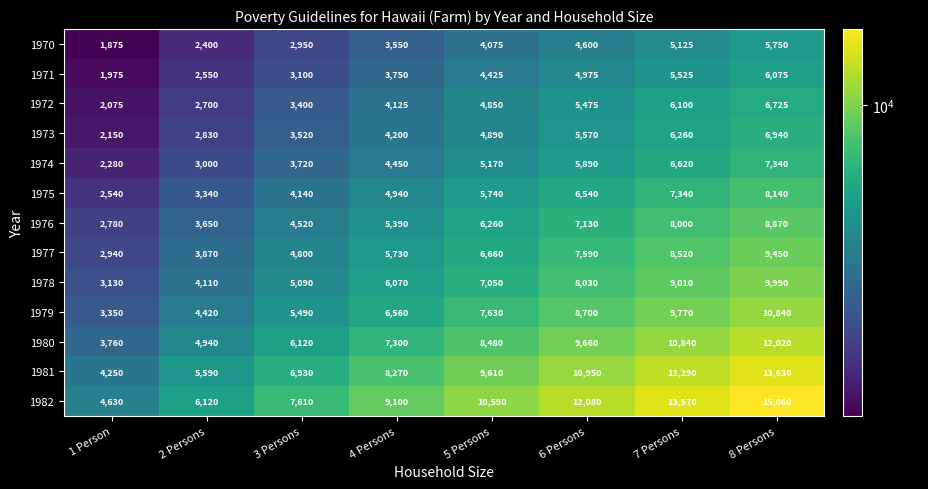

What is the difference between the 1974 values at 8 Persons and 4 Persons?

2890